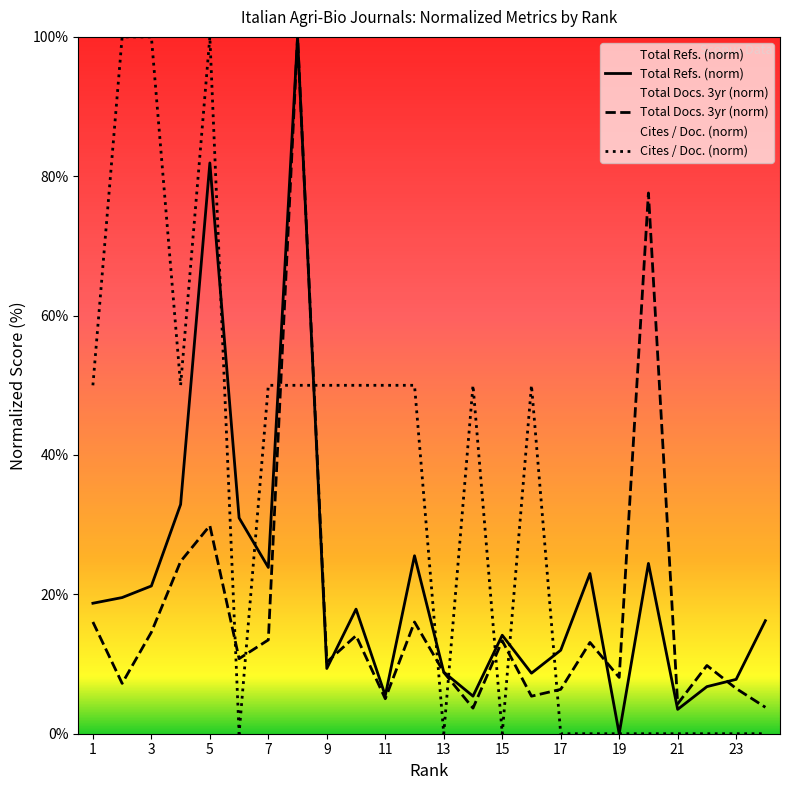

Rank the series at 7 from highest to lowest value.

Cites / Doc. (norm), Total Refs. (norm), Total Docs. 3yr (norm)